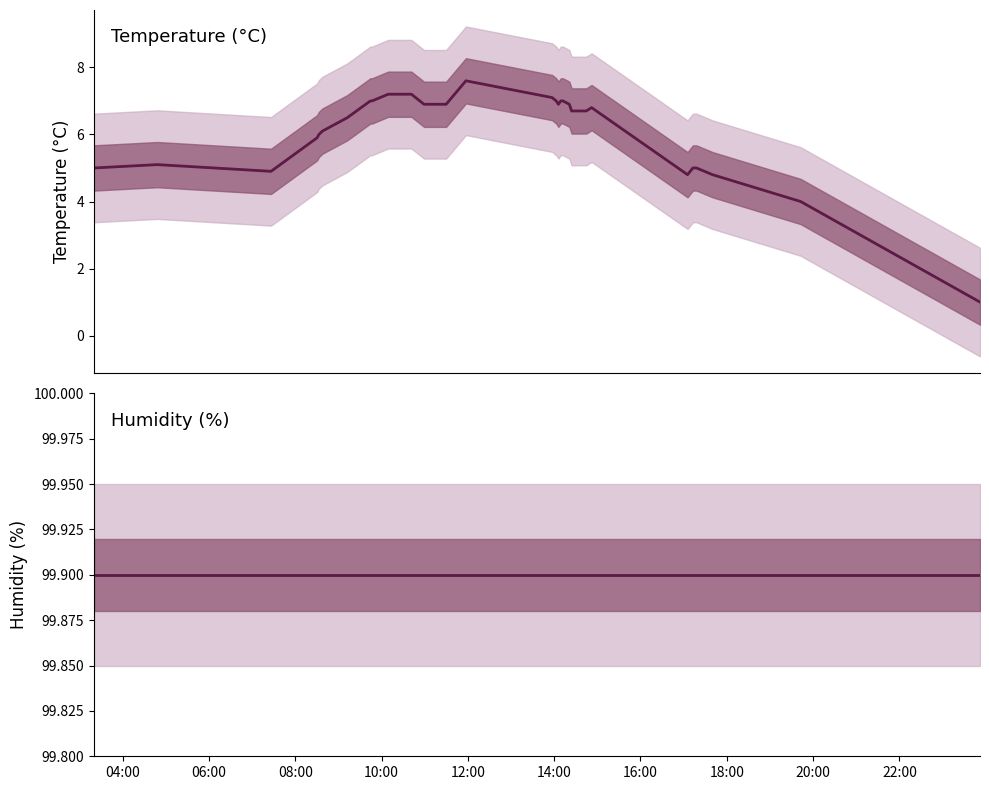

Rank the series at 16:00 from lowest to highest value.

temperature, humidity